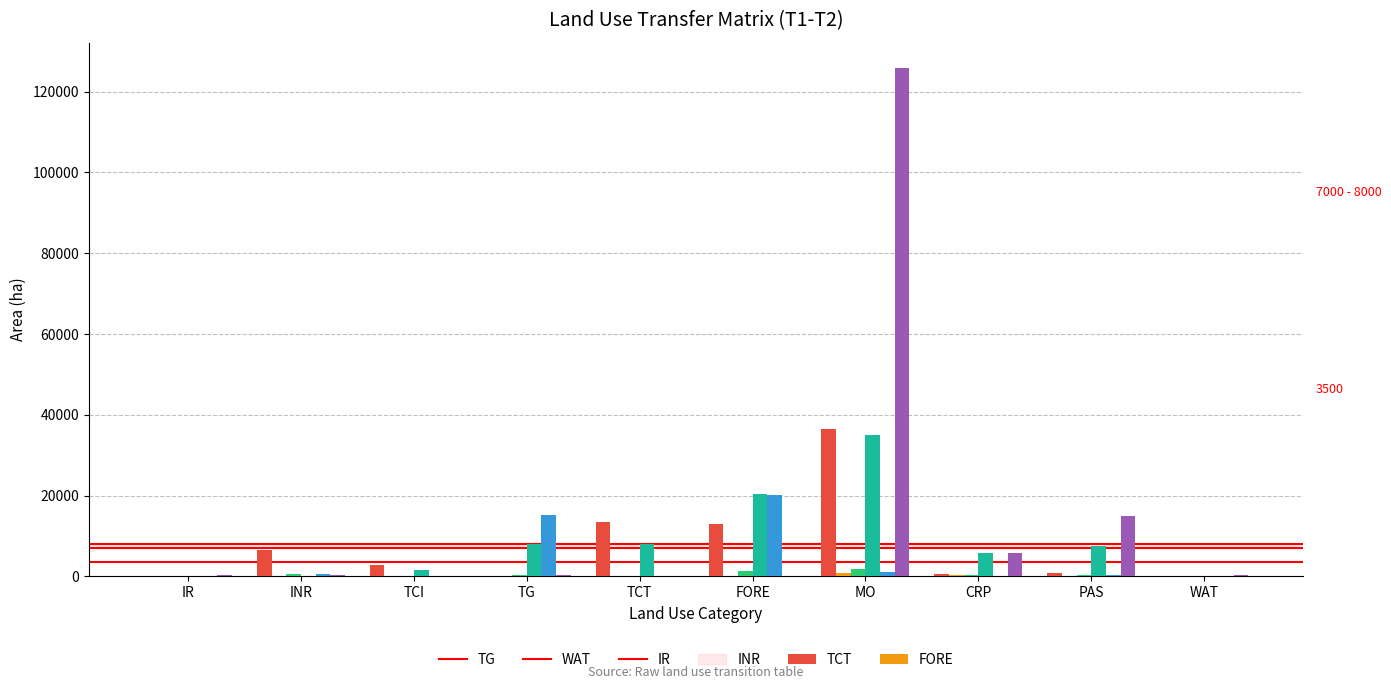

Are the bars horizontal?

No